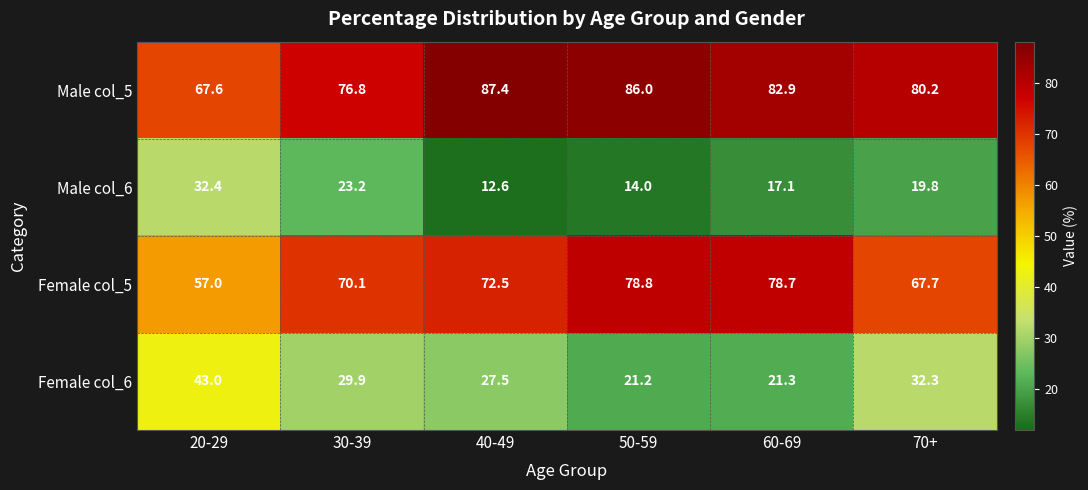

List the labels in order of Female col_5 value, smallest first.

20-29, 70+, 30-39, 40-49, 60-69, 50-59